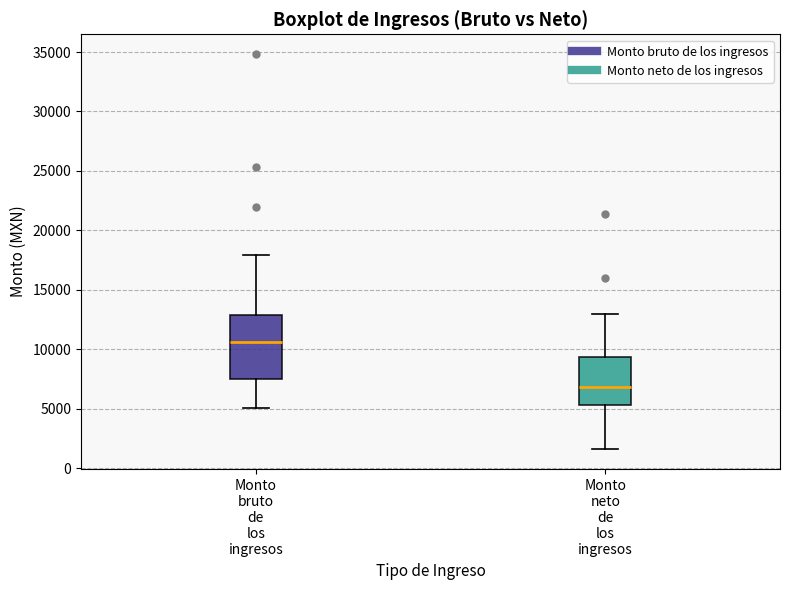

Which box is the tallest, from its lower edge to its upper edge?

Monto bruto de los ingresos